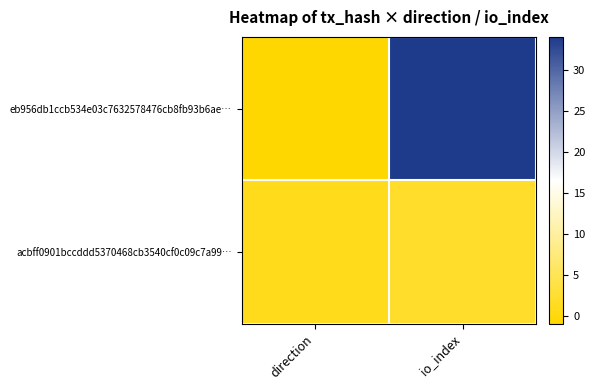

What is the total value across all series at io_index?

36